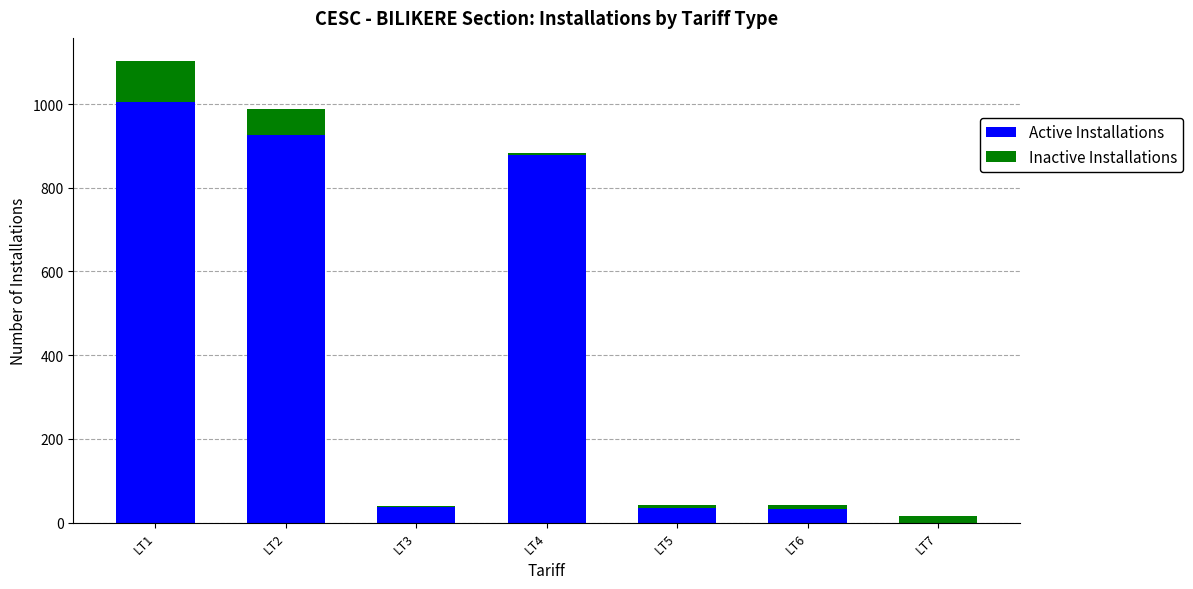

At which label is Active Installations closest to 503?

LT4